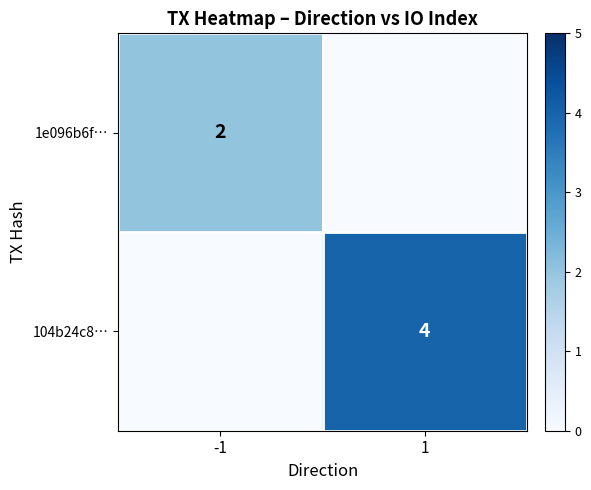

True or false: 1e096b6f… has a value of 2 at -1.

True